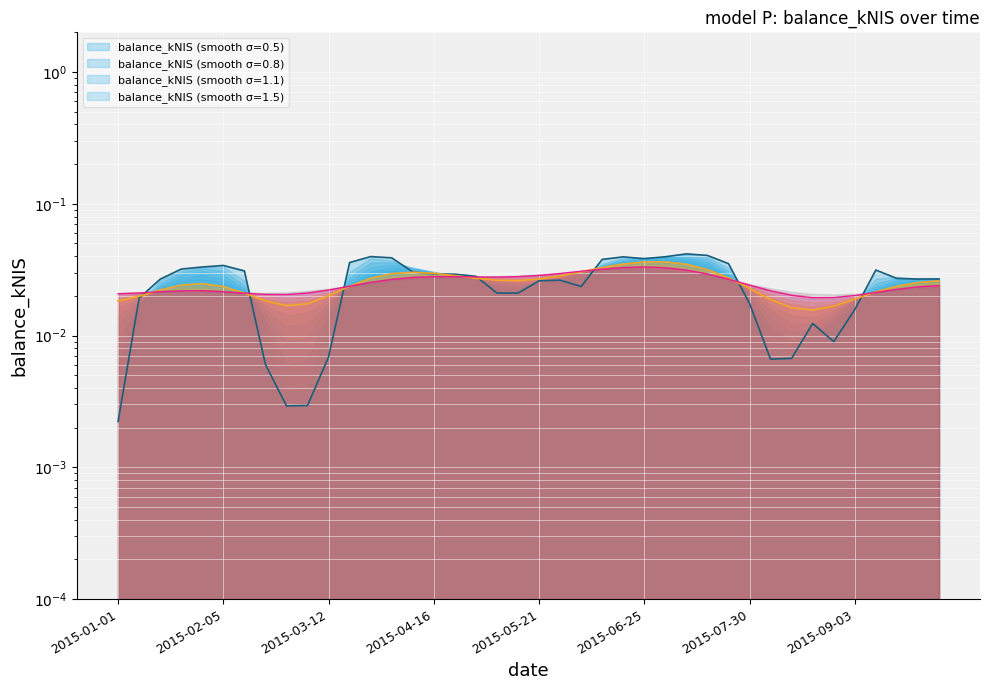

Where is balance_kNIS (broad) nearest to the value 0?

33